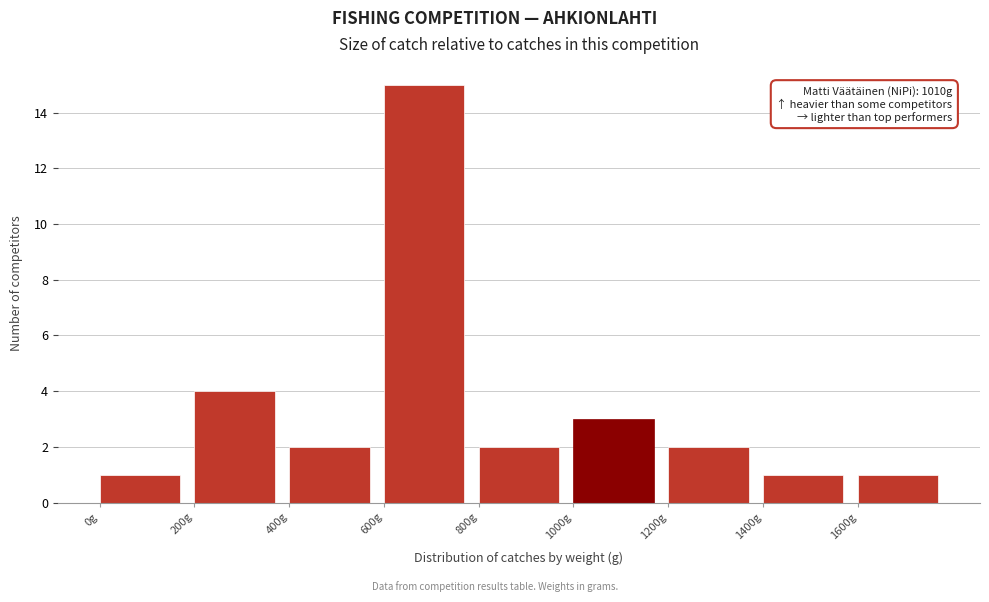

Over which range of the x-axis is the bar tallest?

600 to 800